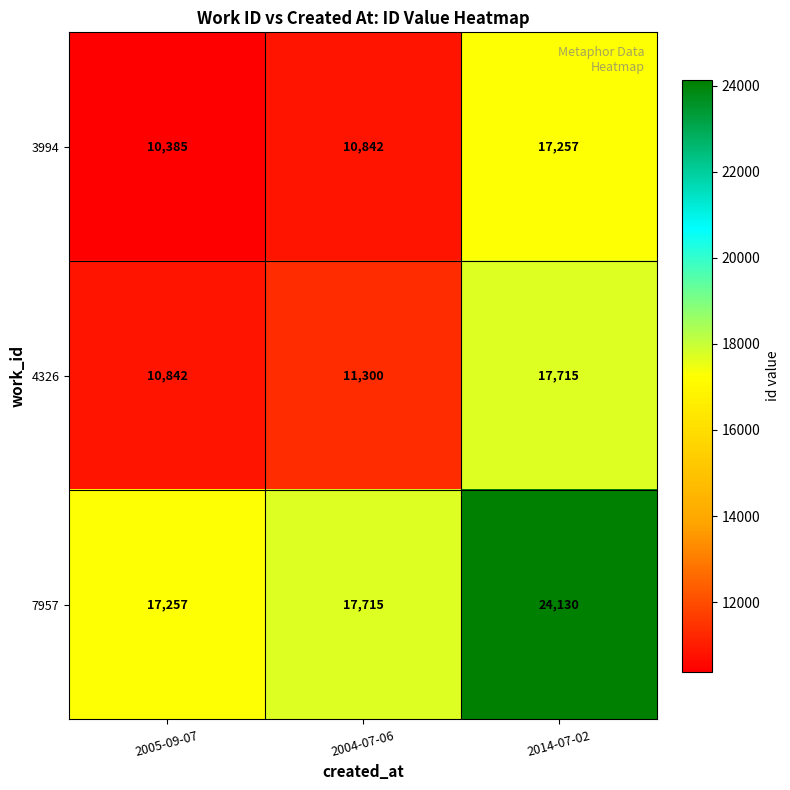

What is the total value across all series at 2014-07-02?

59102